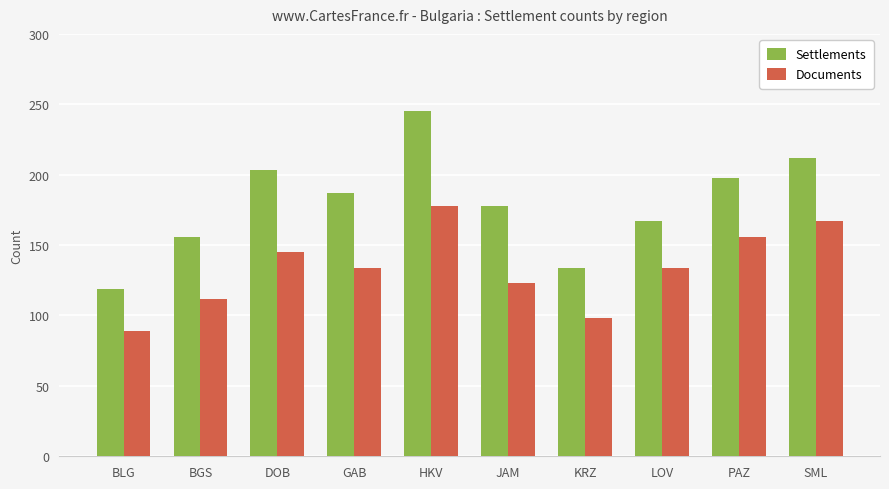

What is the lowest value of the Documents series?

89